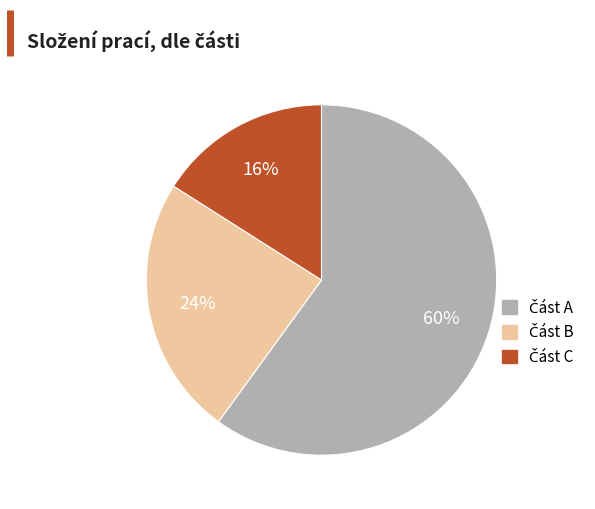

To the nearest percent, what is the difference between the largest and smallest slice percentages?

44%